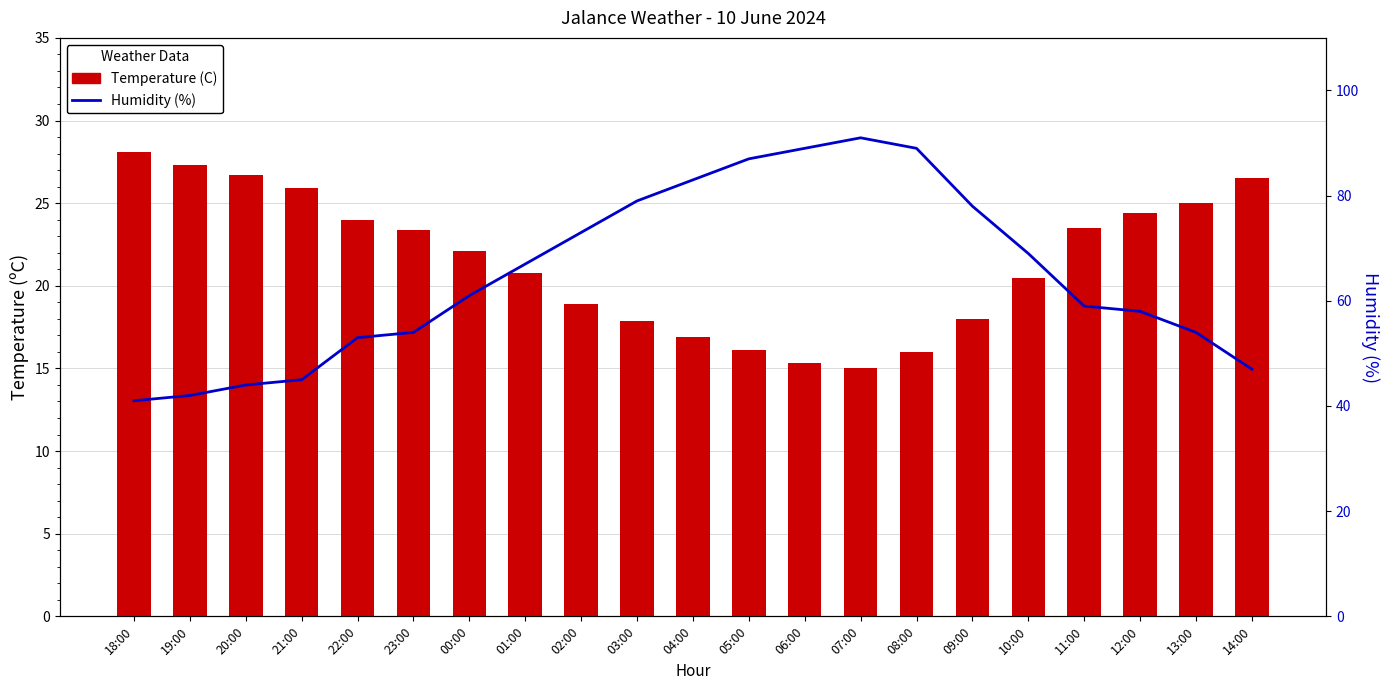

What are all the series names shown in the legend?

Temperature (C), Humidity (%)